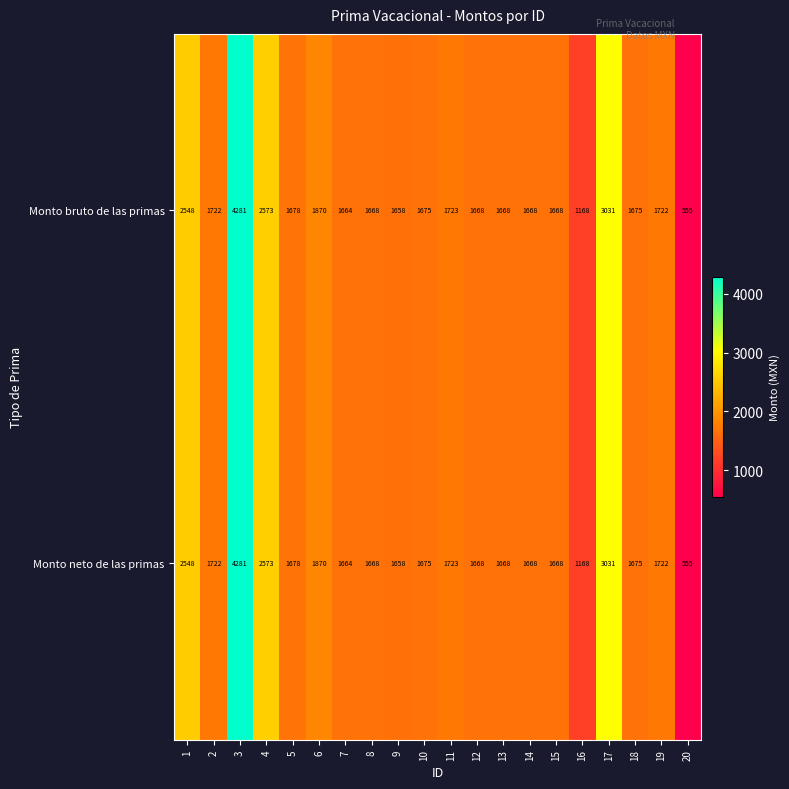

Read the Monto neto de las primas value at 15, to the nearest 100.

1700